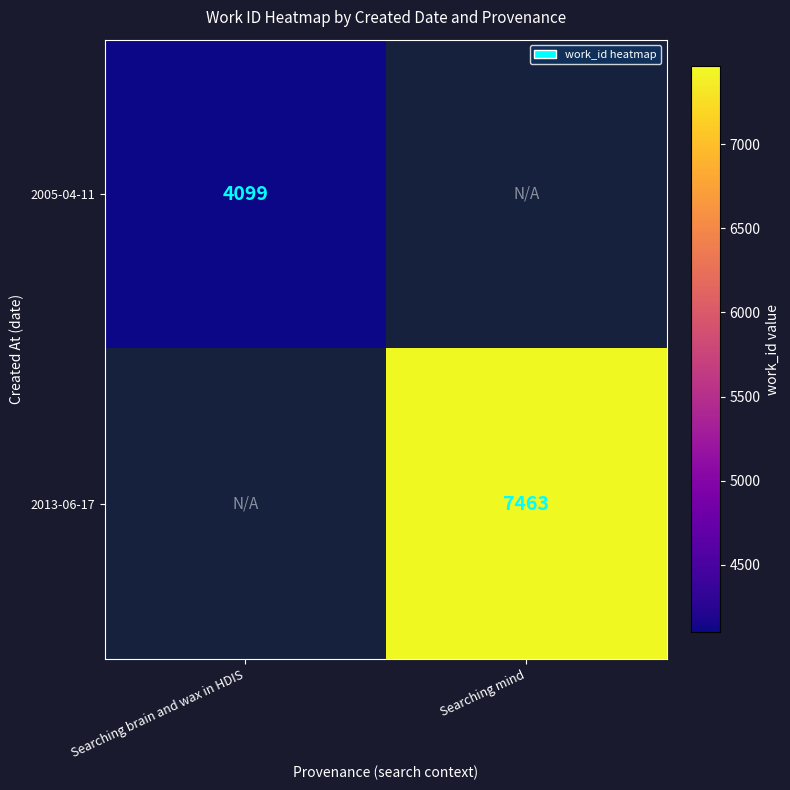

The 2013-06-17 series shows 2274 at Searching mind. True or false?

False